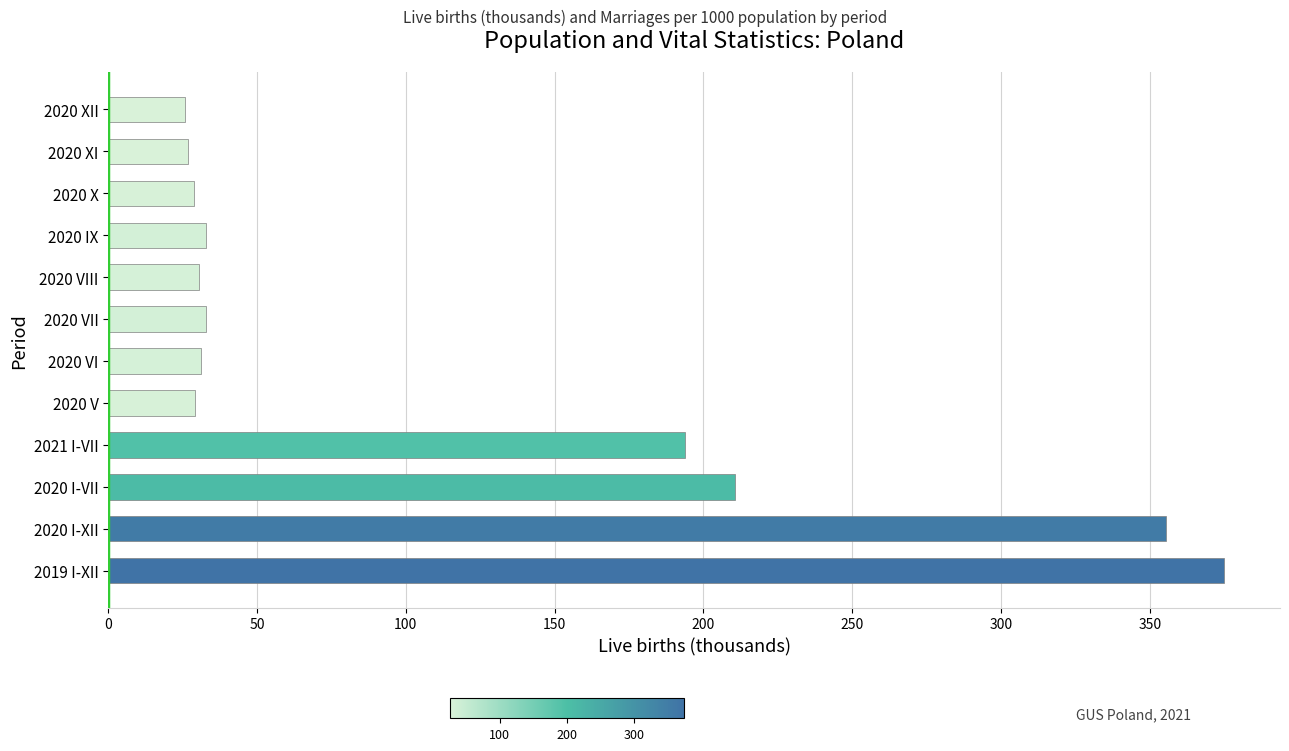

Count the number of data series in this chart.

1